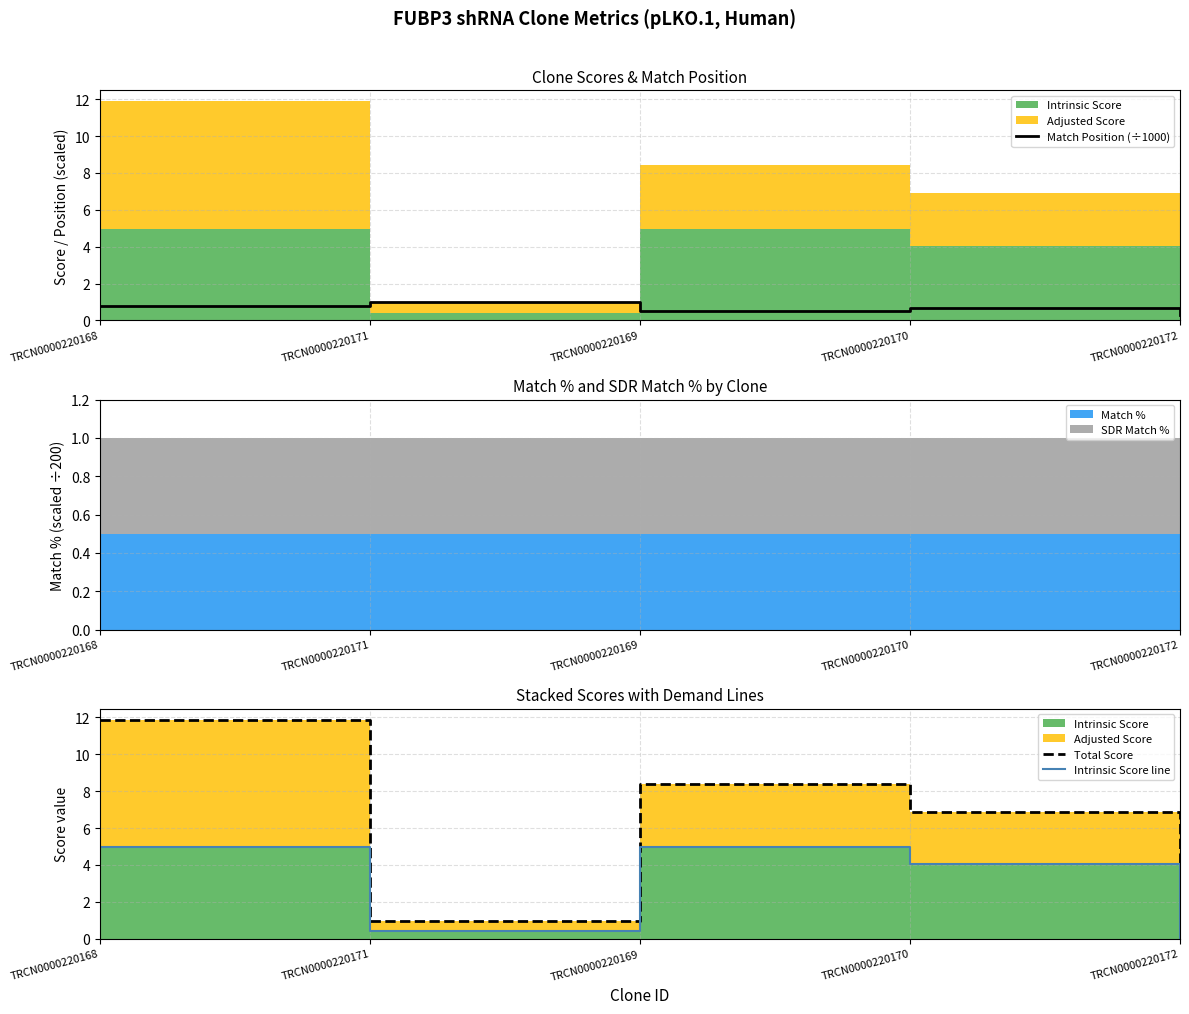

Reading left to right, transcribe all the data shown in this chart.

Match Position (÷1000): 0.8	1.0	0.5	0.7	0.3
Total Score: 11.9	1.0	8.4	6.9	0.0
Intrinsic Score line: 5.0	0.4	5.0	4.0	0.0